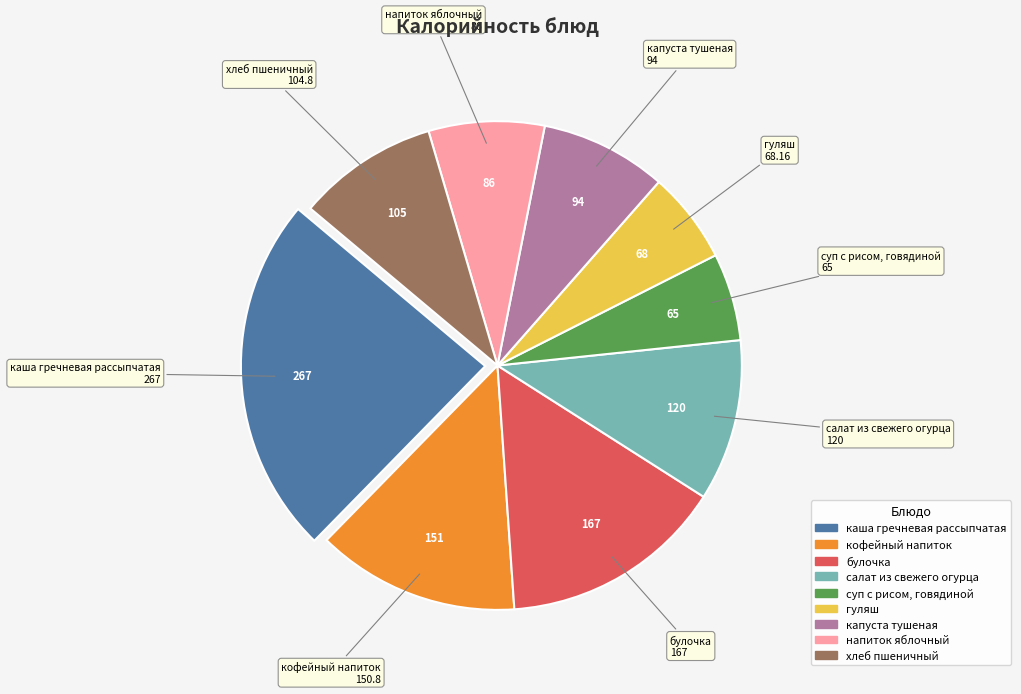

Combined, do напиток яблочный and булочка account for over 50%?

No